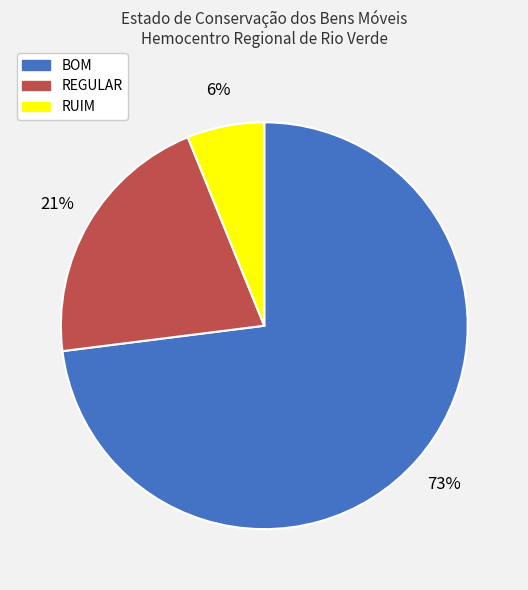

Rank the categories by value from lowest to highest.

RUIM, REGULAR, BOM